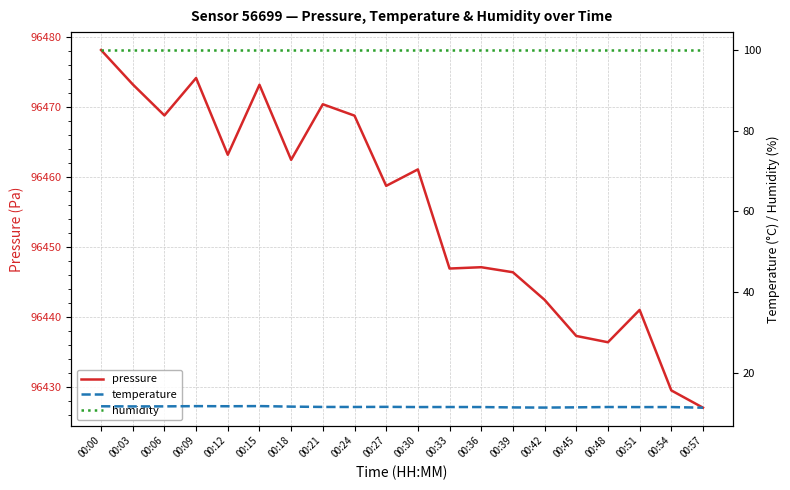

Rank the series by their maximum value, from lowest to highest.

temperature, humidity, pressure